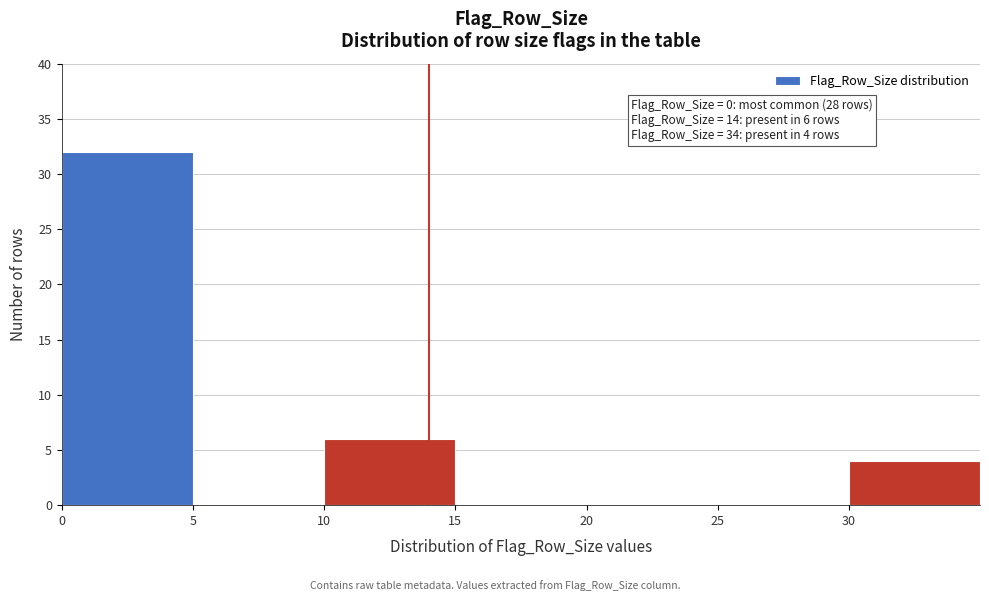

Which range on the x-axis has the tallest bar?

0 to 5